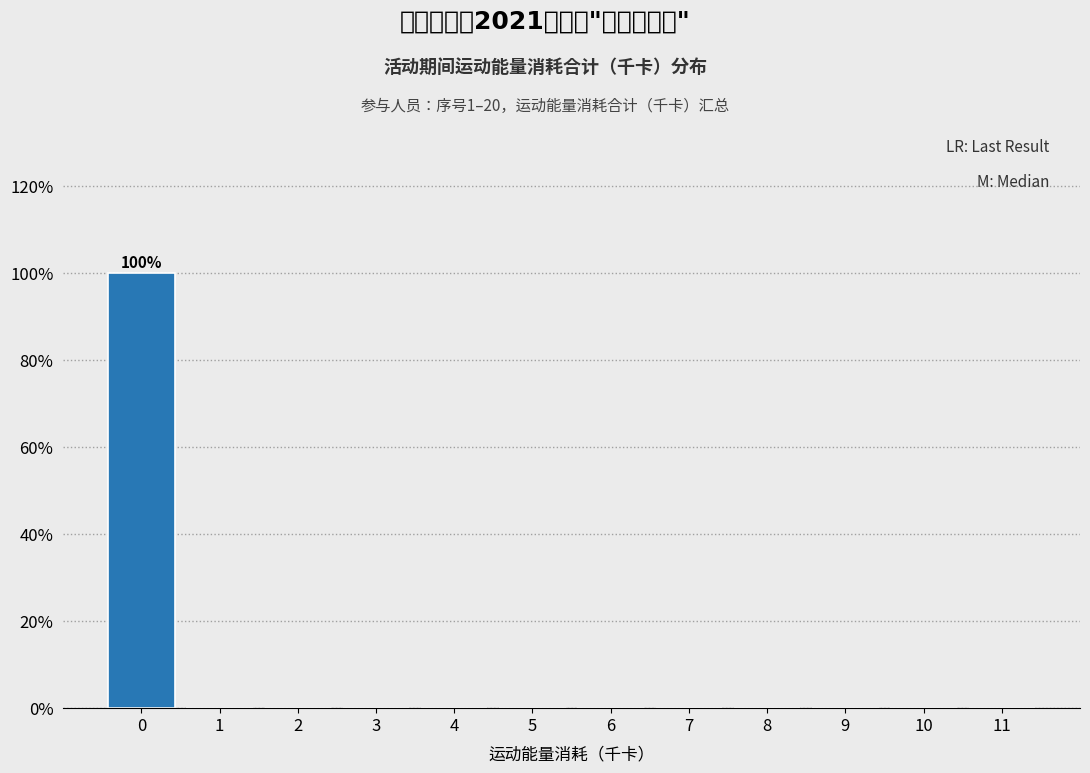

Which range on the x-axis has the tallest bar?

-0.5 to 0.5